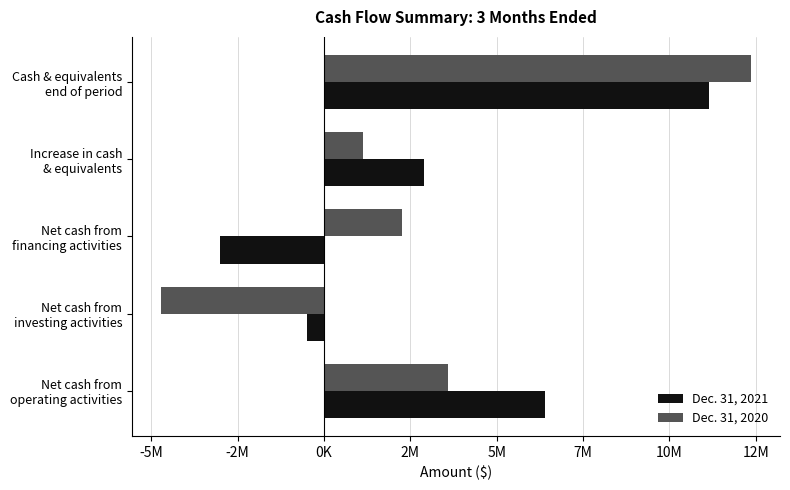

What are all the series names shown in the legend?

Dec. 31, 2021, Dec. 31, 2020